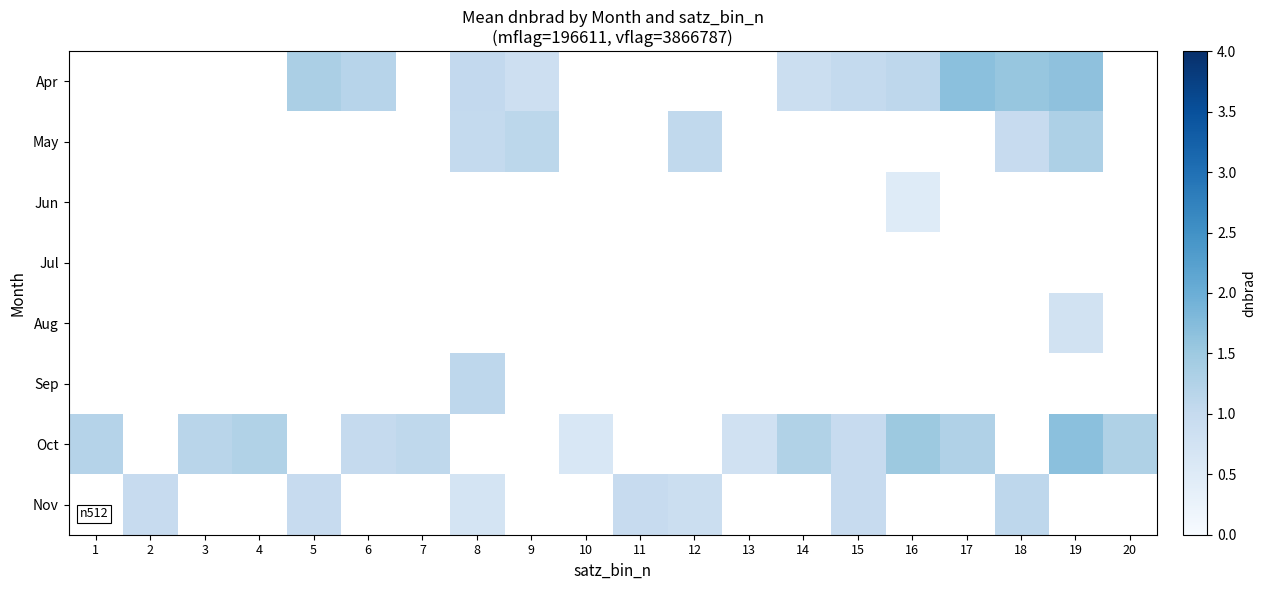

Which has a higher value, 13 or 8?

8